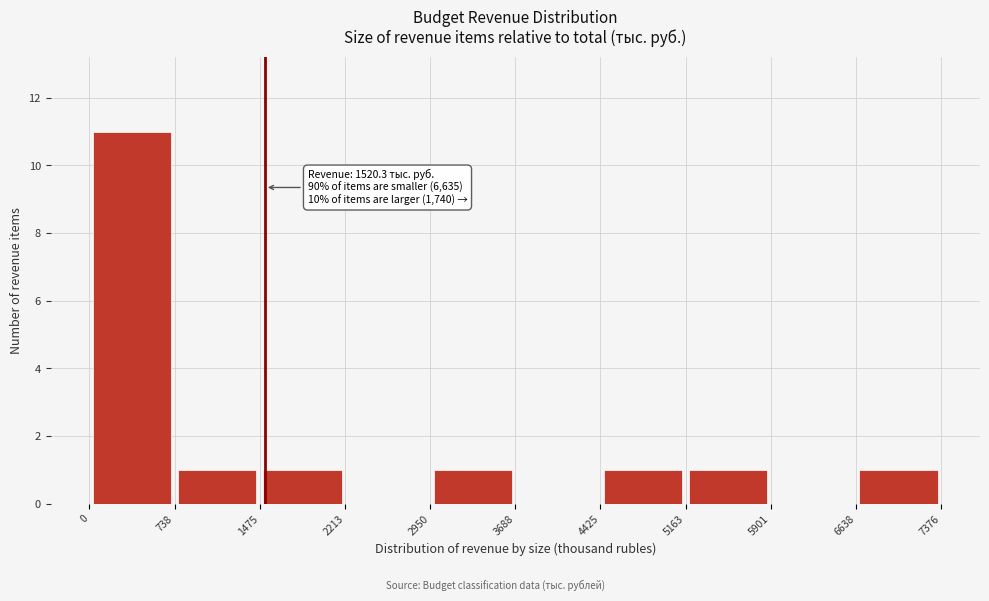

Which range on the x-axis has the tallest bar?

0 to 738